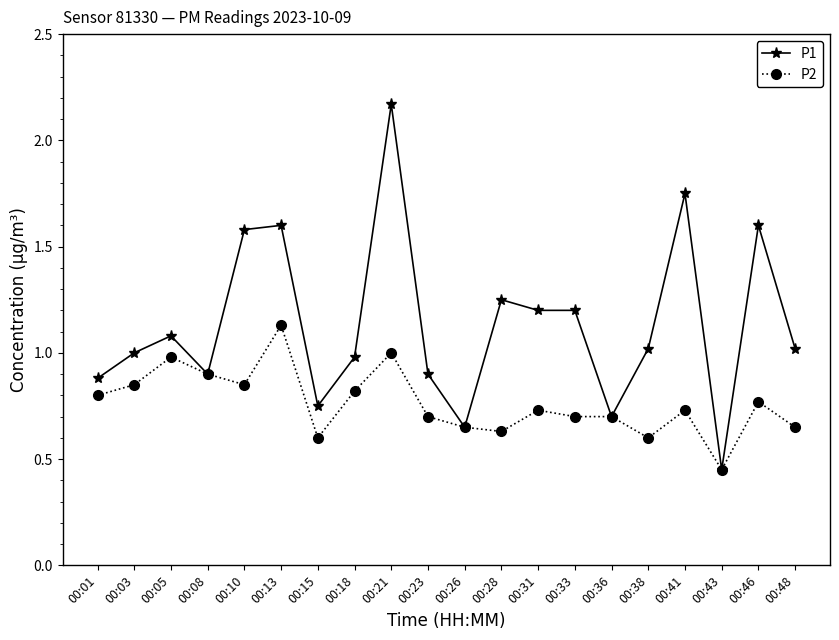

What is the difference between the maximum and minimum values in the P1 series?

1.7